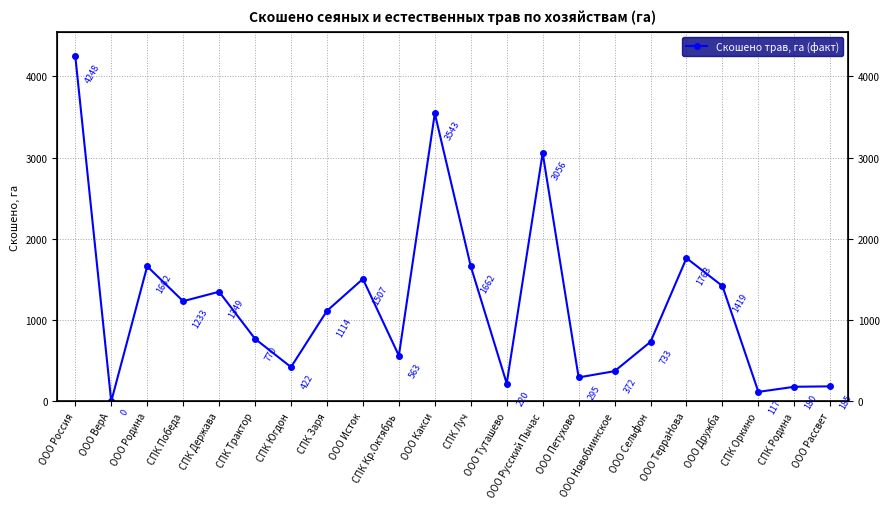

Reading left to right, what are all the values shown in this chart?

4248	0	1662	1233	1349	770	422	1114	1507	563	3543	1662	220	3056	295	372	733	1763	1419	117	180	185